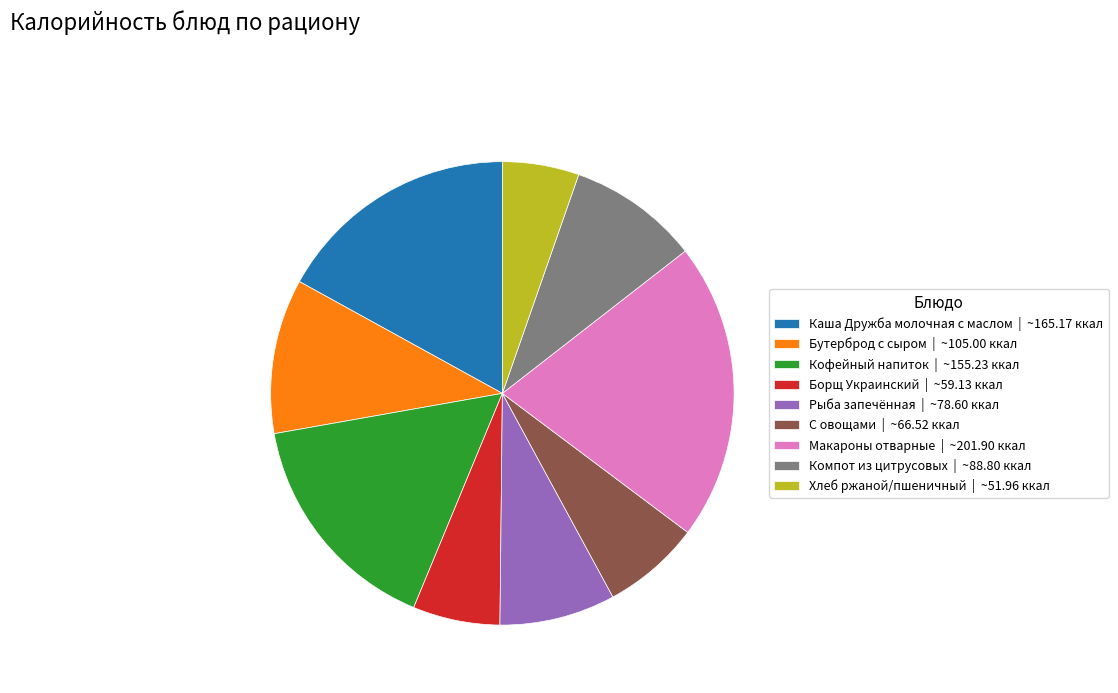

How many slices are in this pie chart?

9